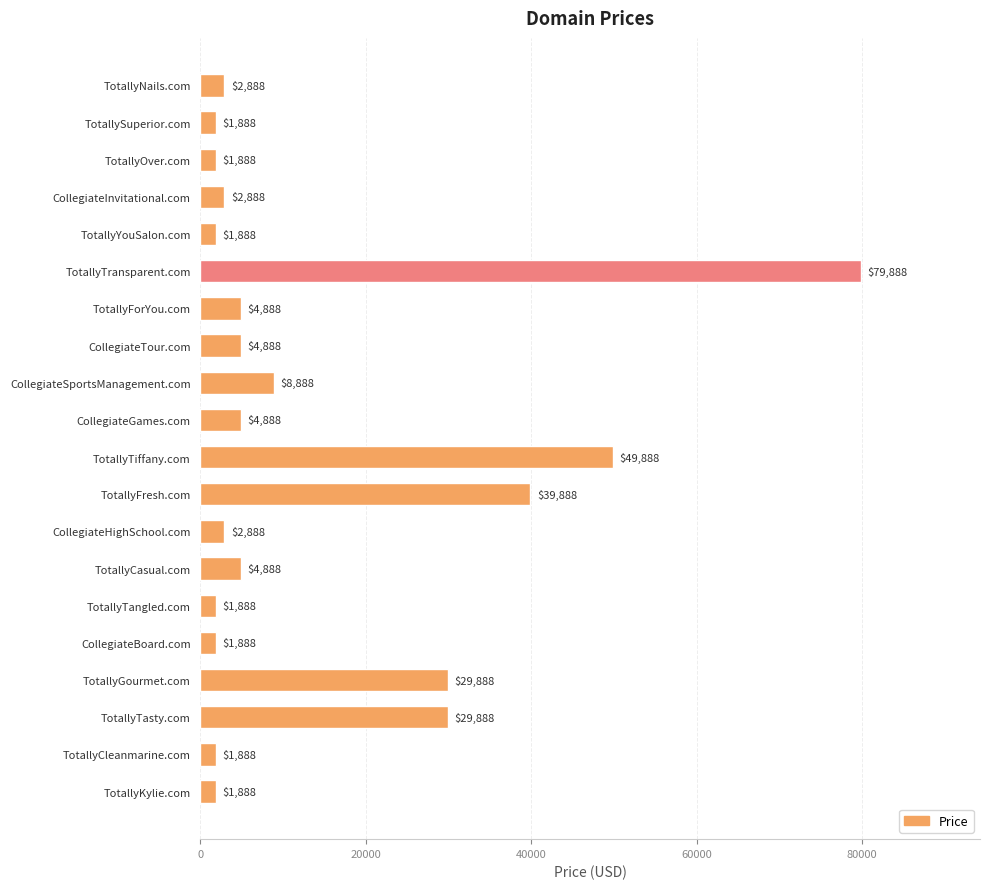

What is the sum of all values?

279760